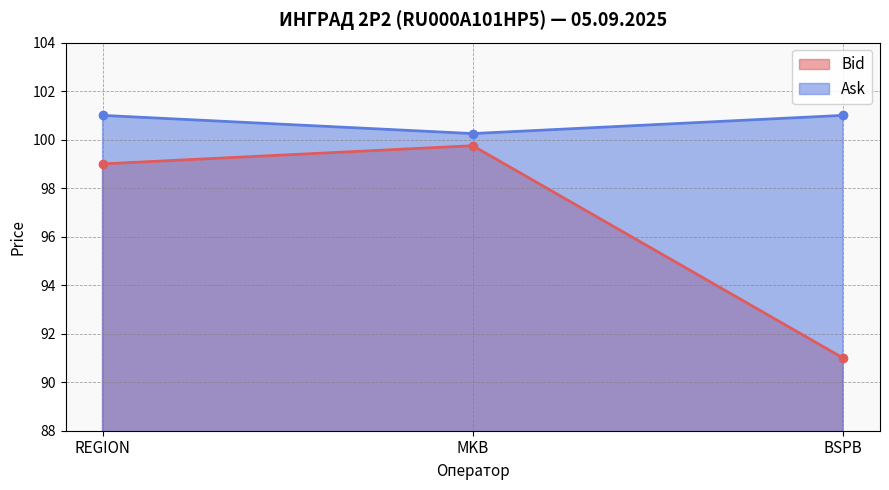

Reading left to right, list all the values displayed in this chart.

Bid: 99.0	99.8	91.0
Ask: 101.0	100.2	101.0